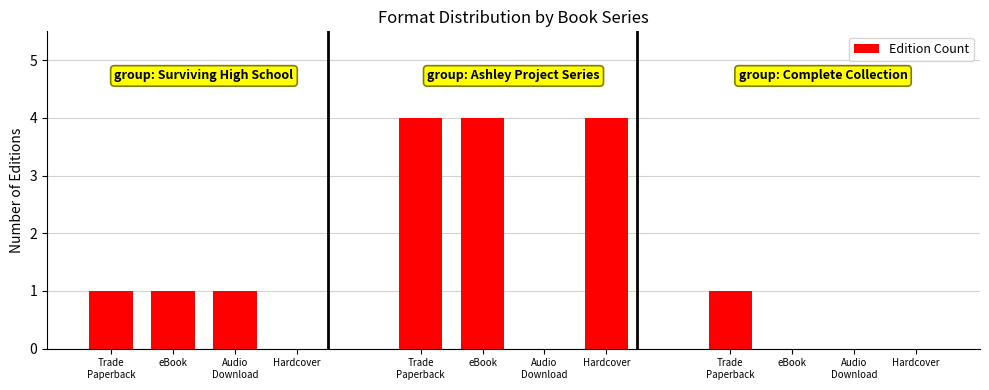

What is the average value?

1